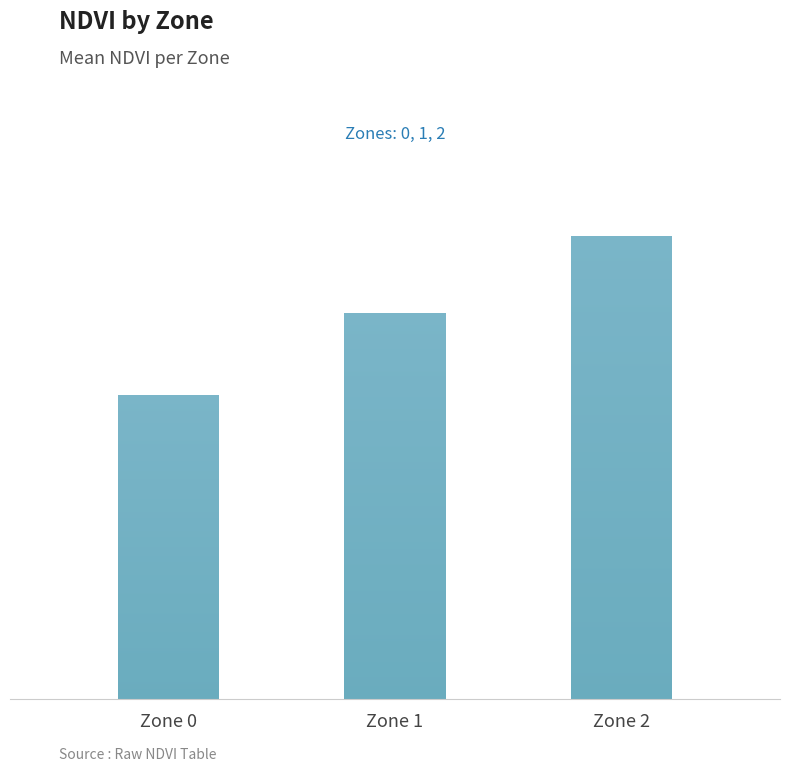

What is the value of the 1st bar from the left?

0.3